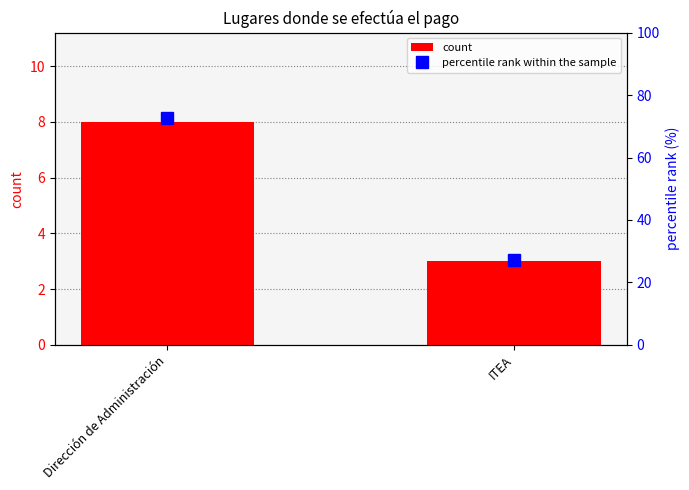

What is the maximum value for count?

8.0